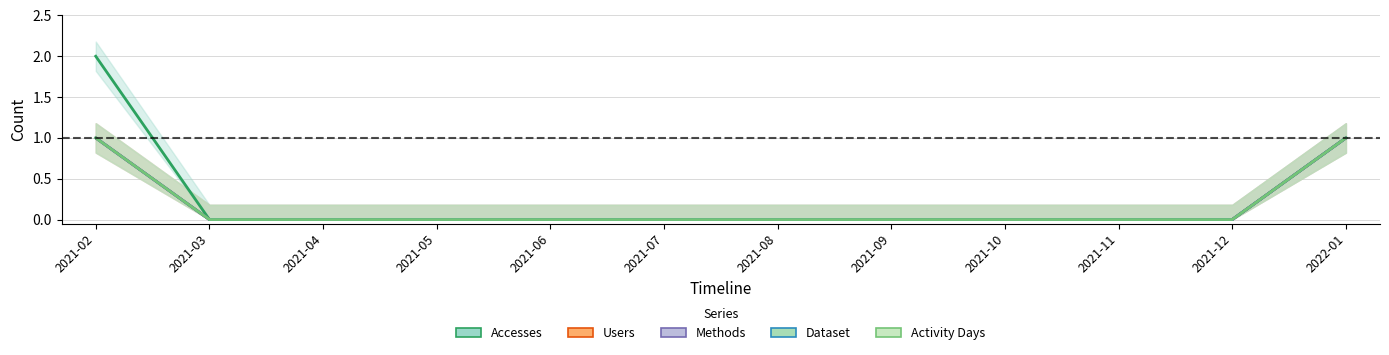

Does the chart display data point markers on the line(s)?

No